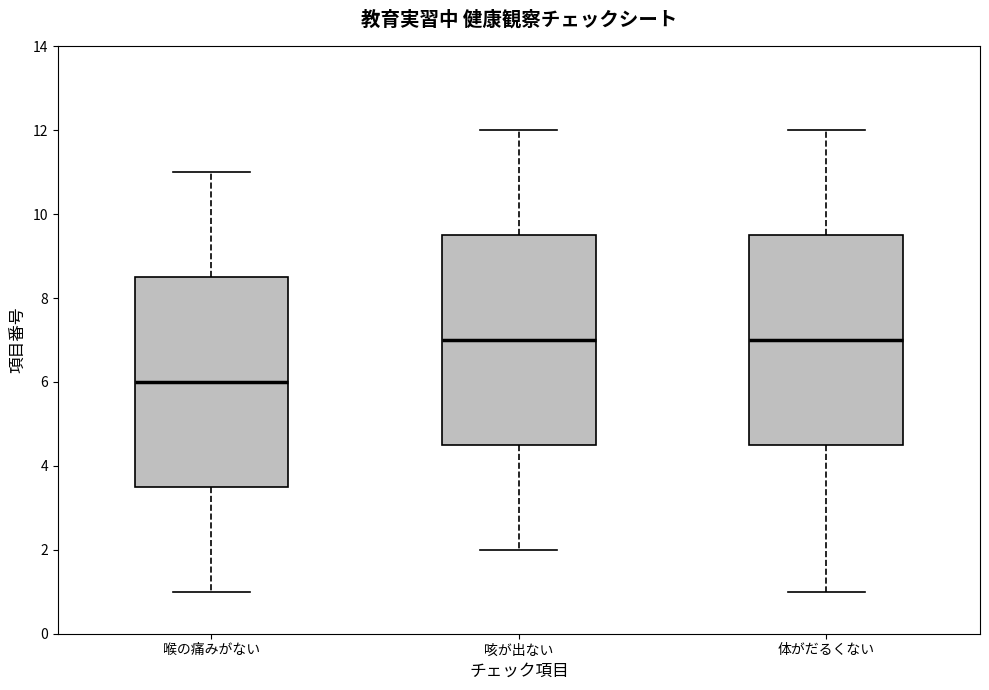

Where is the lower edge of the box for 咳が出ない on the y-axis? The values are not printed on the chart, so give them approximately, as read against the axis.

4.6